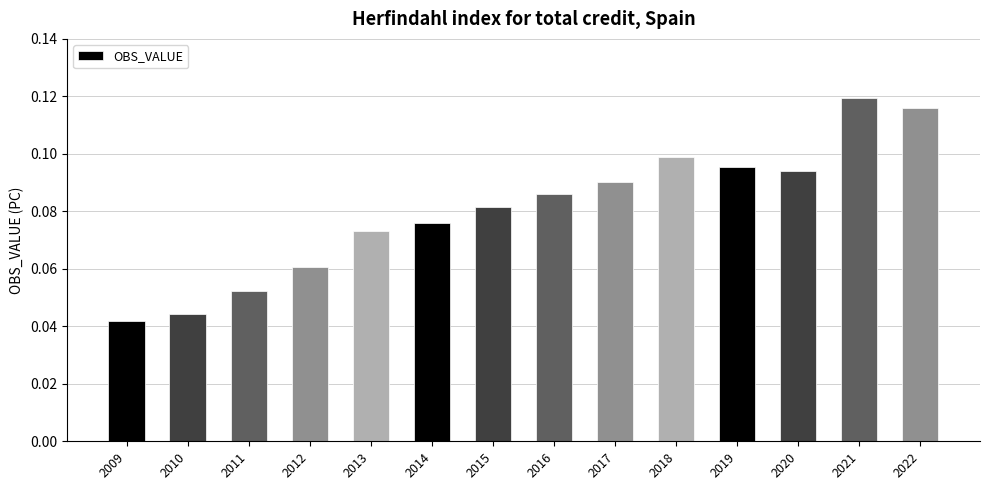

The chart shows a value of 0.1 at 2016. True or false?

True